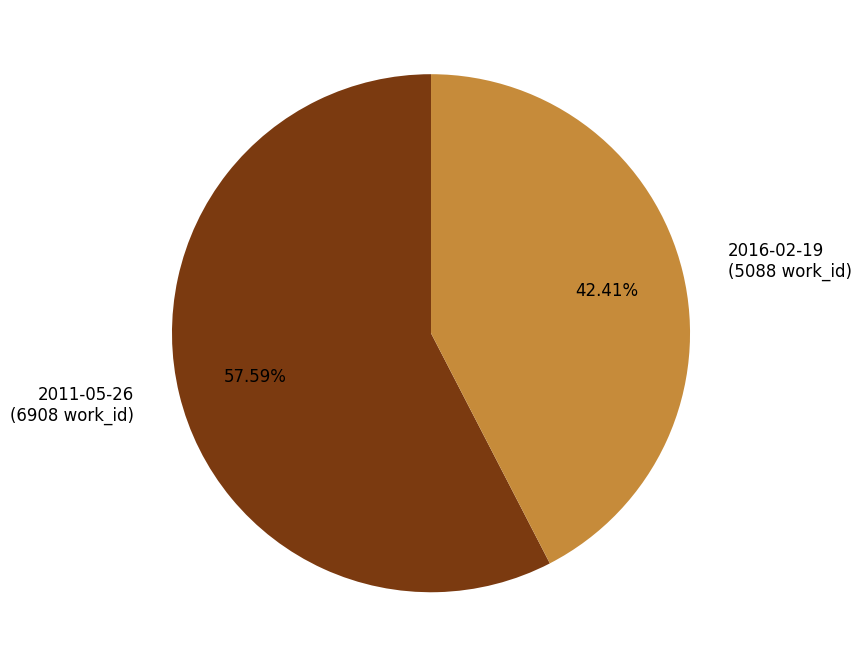

Which slice is the smallest?

2016-02-19